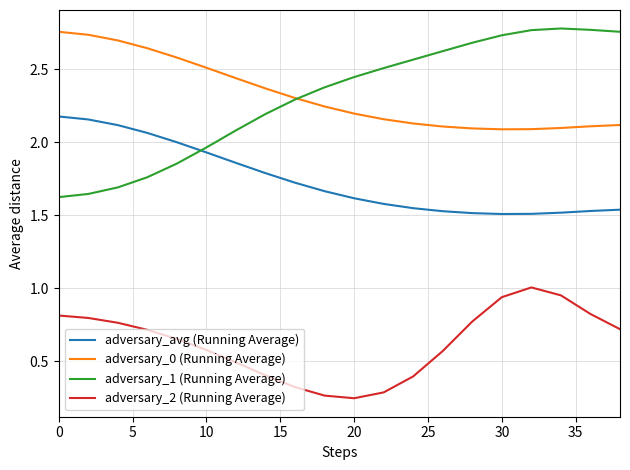

Rank the series by their maximum value, from lowest to highest.

adversary_2 (Running Average), adversary_avg (Running Average), adversary_0 (Running Average), adversary_1 (Running Average)